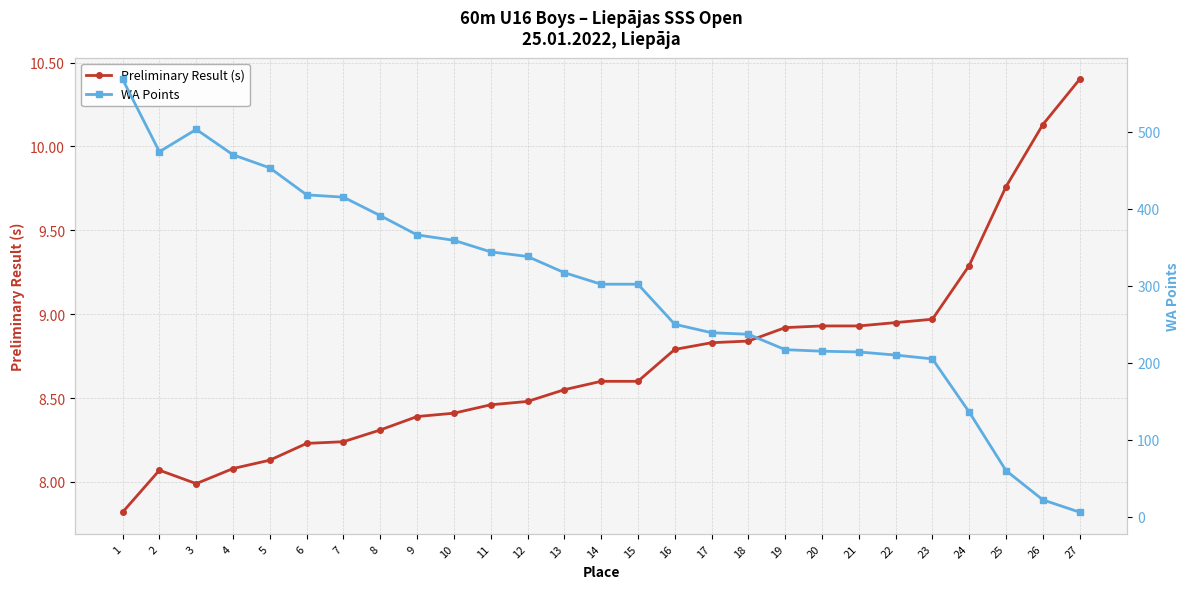

Reading right to left, transcribe all the data shown in this chart.

Preliminary Result (s): 27=10.4	26=10.1	25=9.8	24=9.3	23=9.0	22=8.9	21=8.9	20=8.9	19=8.9	18=8.8	17=8.8	16=8.8	15=8.6	14=8.6	13=8.6	12=8.5	11=8.5	10=8.4	9=8.4	8=8.3	7=8.2	6=8.2	5=8.1	4=8.1	3=8.0	2=8.1	1=7.8
WA Points: 27=6.0	26=22.0	25=60.0	24=136.0	23=205.0	22=210.0	21=214.0	20=215.0	19=217.0	18=237.0	17=239.0	16=250.0	15=302.0	14=302.0	13=317.0	12=338.0	11=344.0	10=359.0	9=366.0	8=391.0	7=415.0	6=418.0	5=453.0	4=470.0	3=503.0	2=474.0	1=568.0